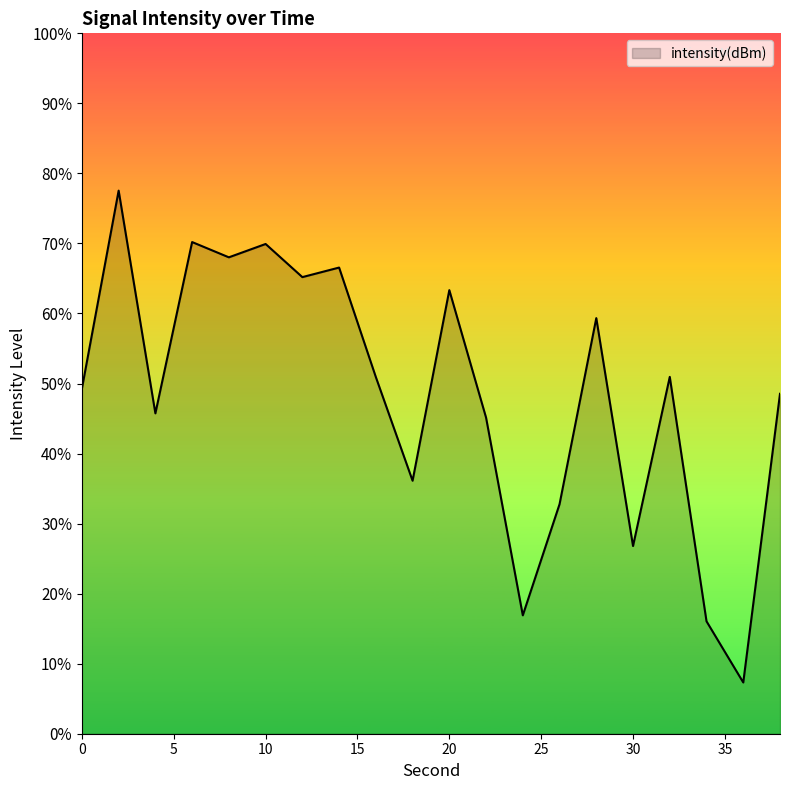

Which category has the lowest value across all series?

36